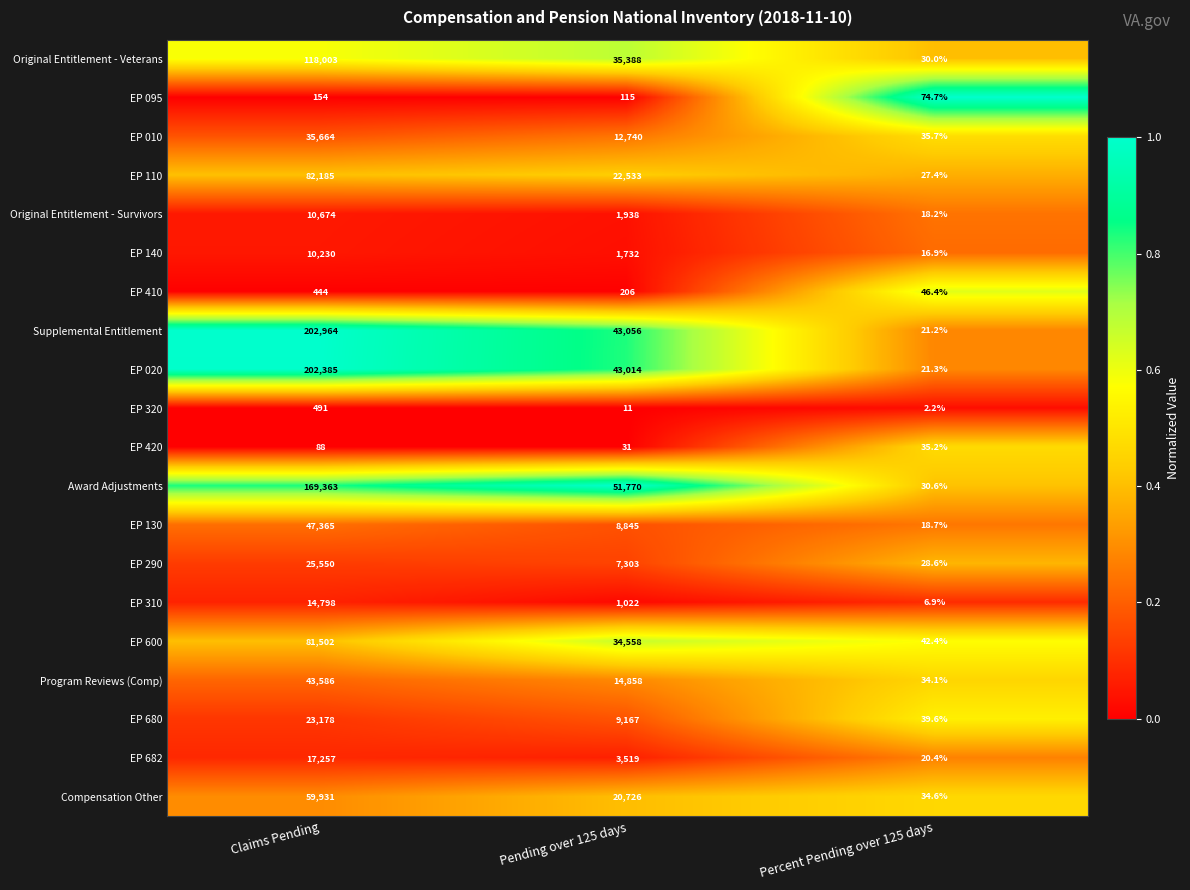

At which label does EP 680 reach its minimum?

Percent Pending over 125 days